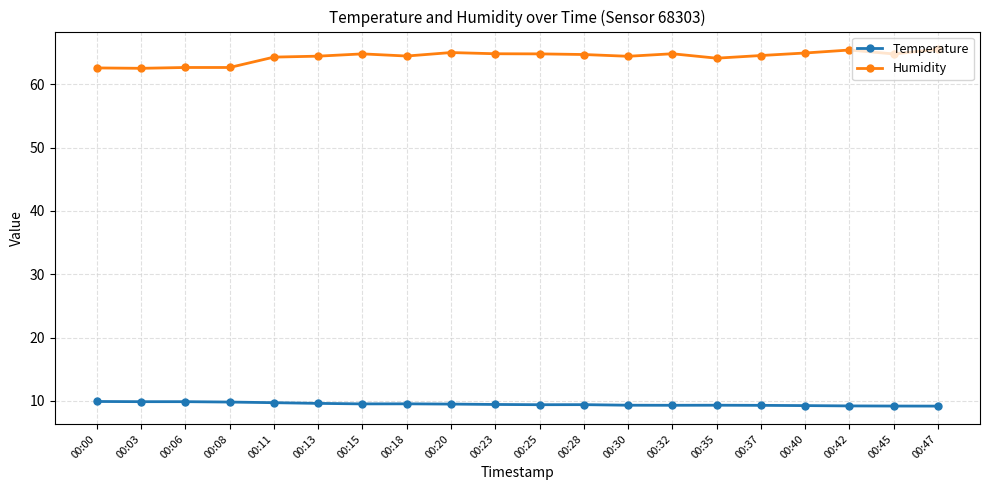

What is the spread (max minus min) of values at 00:06?

52.8